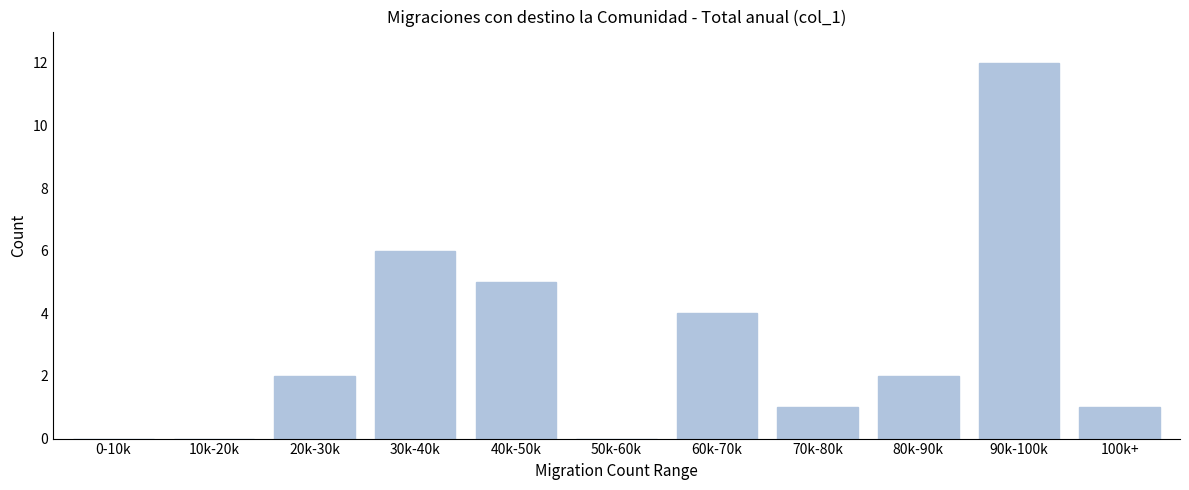

Reading left to right, list all the values displayed in this chart.

0-10k=0	10k-20k=0	20k-30k=2	30k-40k=6	40k-50k=5	50k-60k=0	60k-70k=4	70k-80k=1	80k-90k=2	90k-100k=12	100k+=1